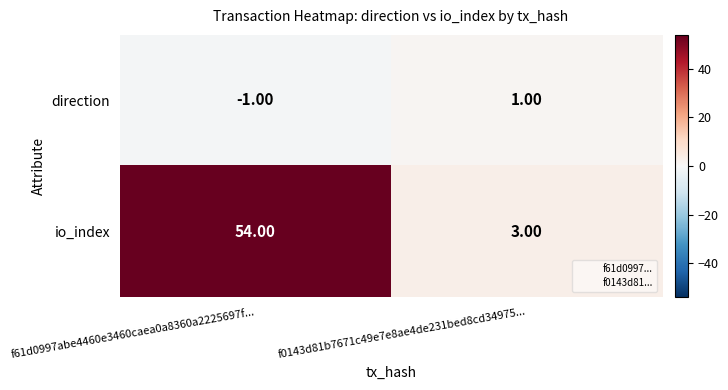

Which series has the largest total across all categories?

io_index